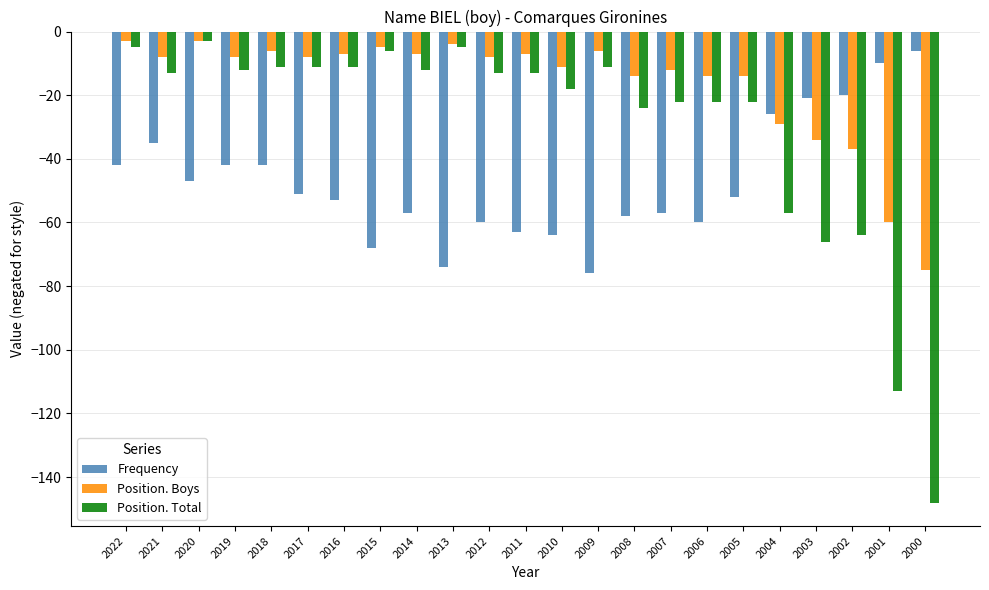

At 2021, list the series in order from smallest to largest.

Frequency, Position. Total, Position. Boys